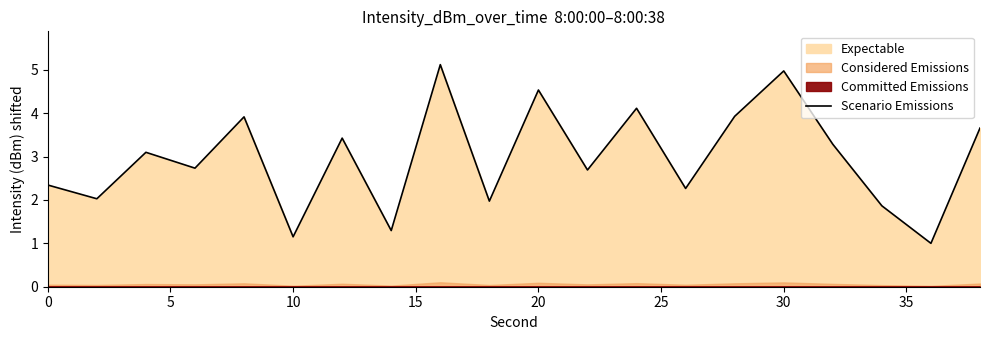

Reading left to right, extract all data points from this chart.

2.3	2.0	3.1	2.7	3.9	1.2	3.4	1.3	5.1	2.0	4.5	2.7	4.1	2.3	3.9	5.0	3.3	1.9	1.0	3.7